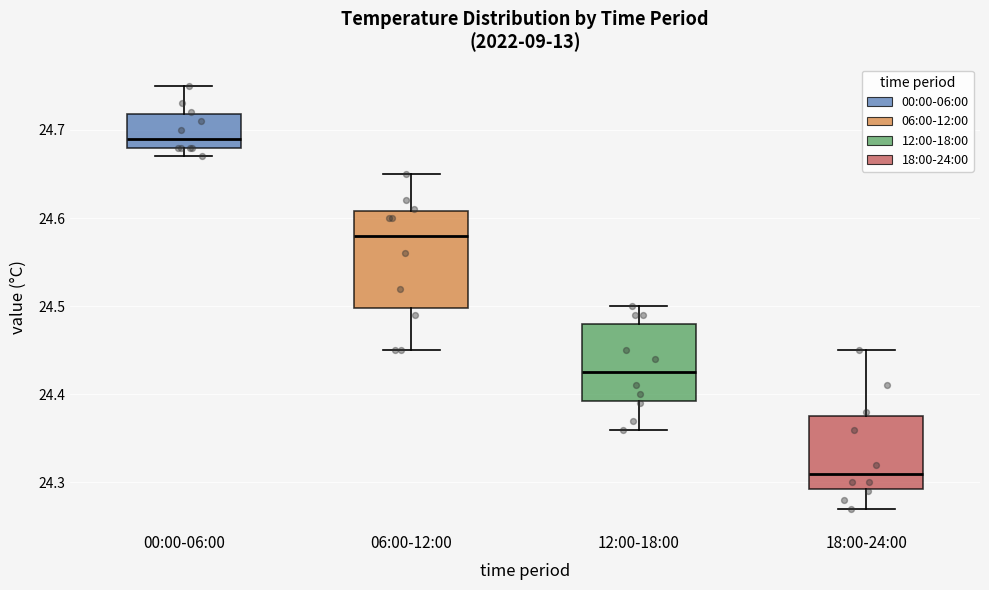

Which box has the highest median line?

00:00-06:00